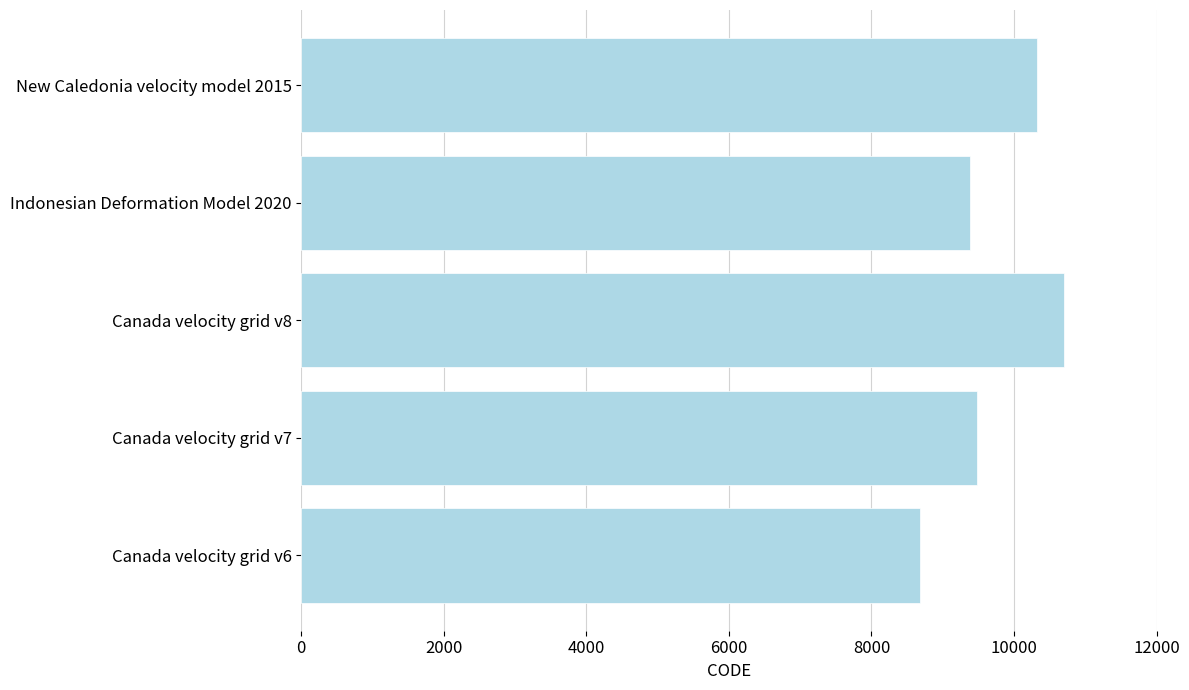

Read the value at Canada velocity grid v8.

10707